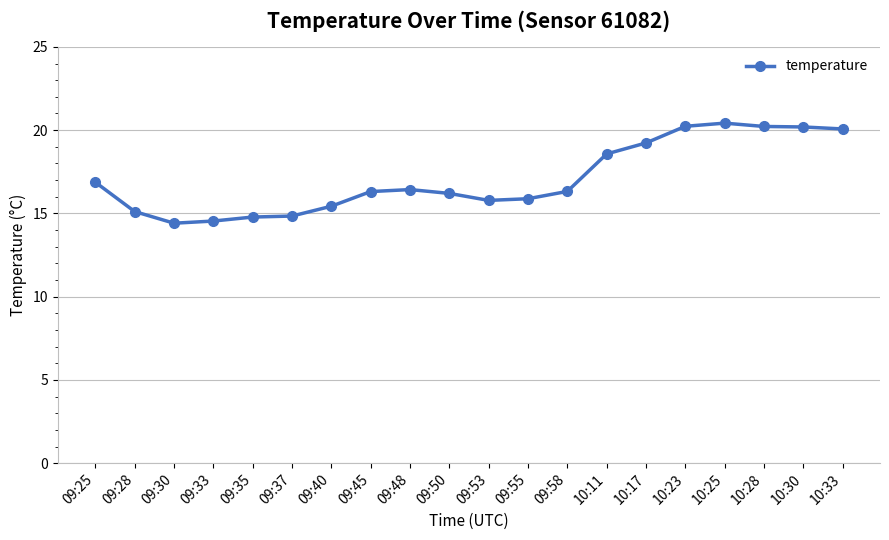

The value at 09:30 is 24.9. True or false?

False